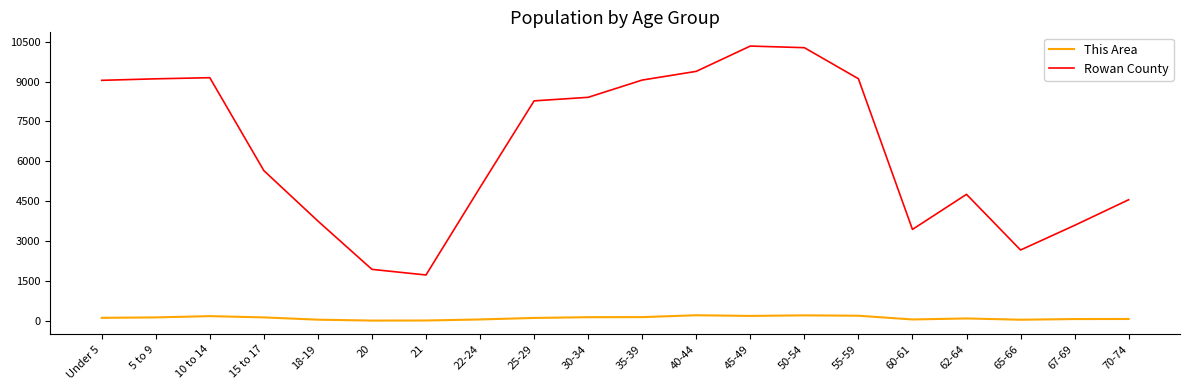

How many series are shown in this chart?

2